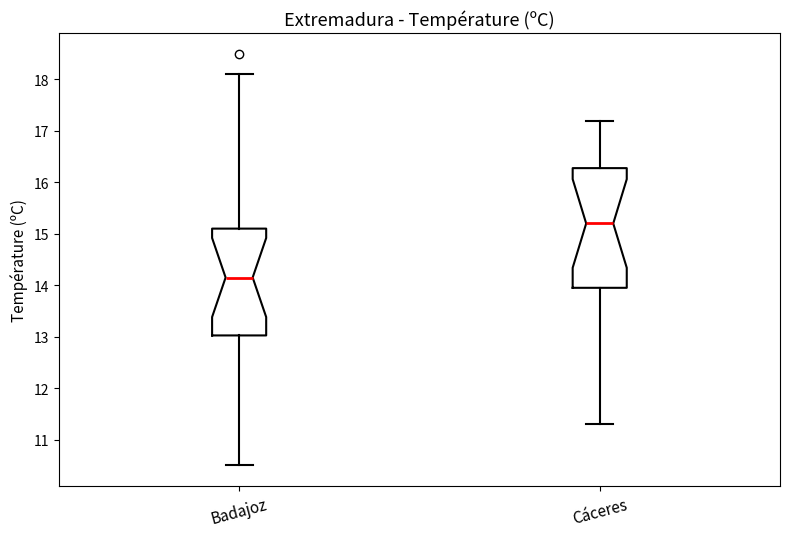

Where does the lower whisker of the box for Cáceres end on the y-axis? The values are not printed on the chart, so give them approximately, as read against the axis.

11.3